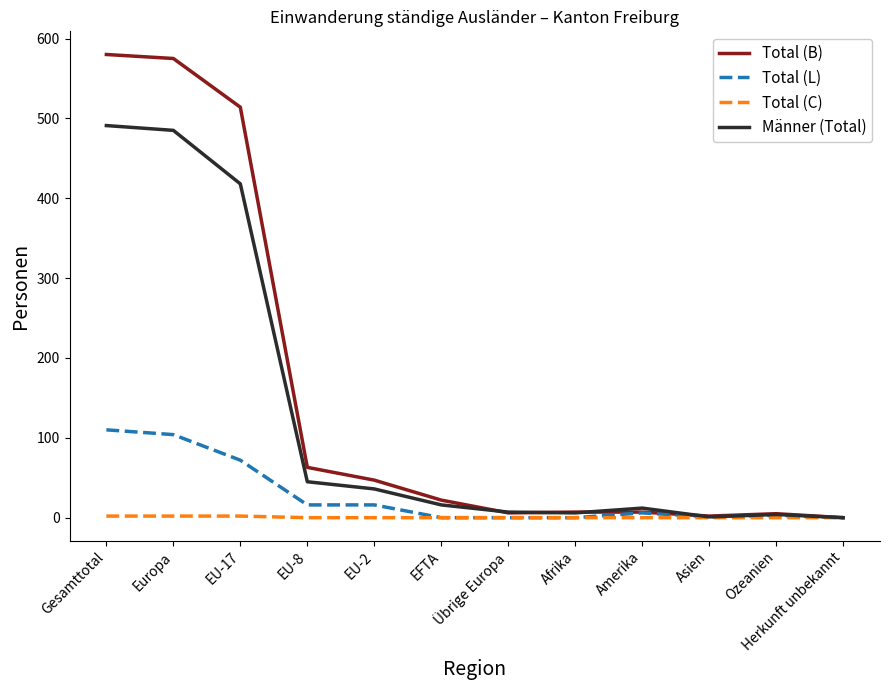

Is the value of Total (B) at Asien greater than the value of Total (L) at EU-17?

No